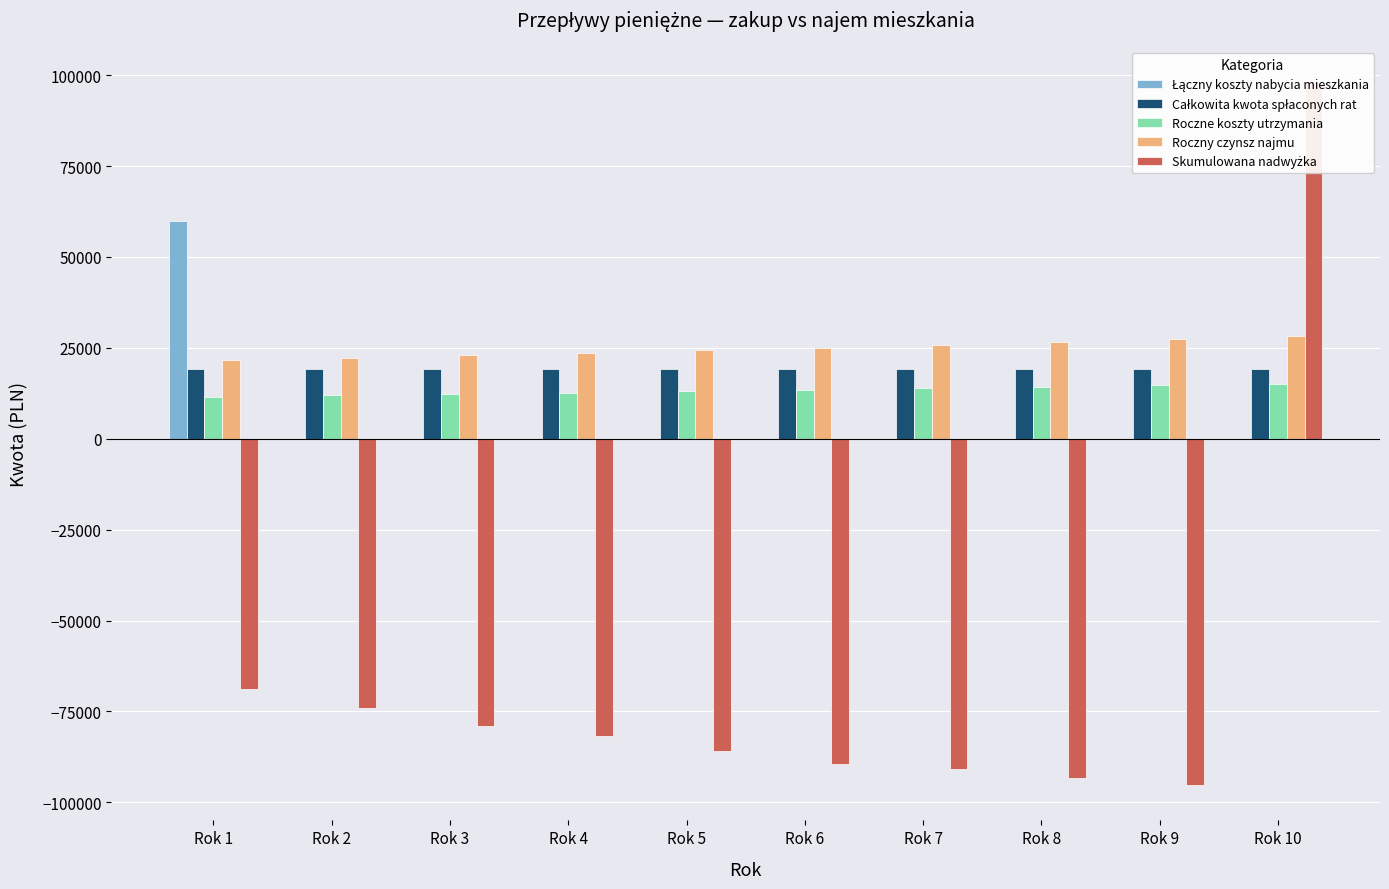

What is the total value across all series at Rok 1?

43497.5